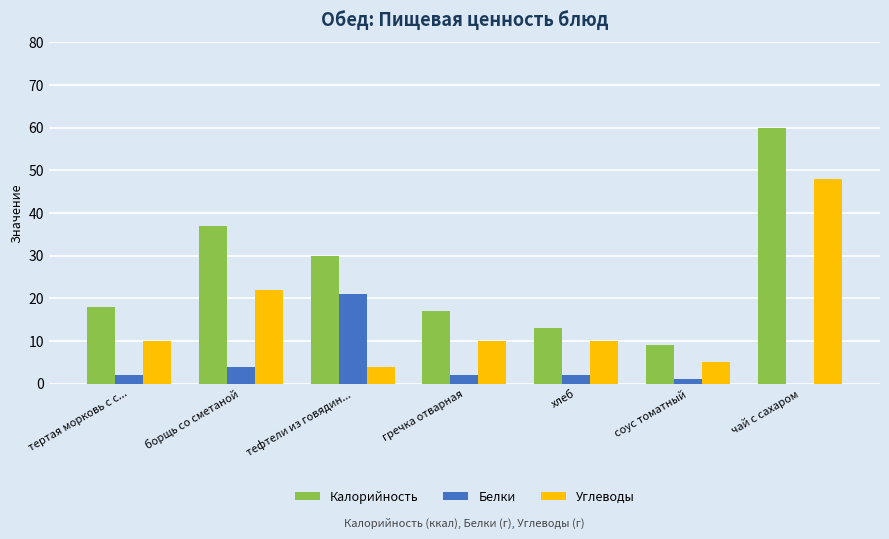

How many groups of bars are there?

7